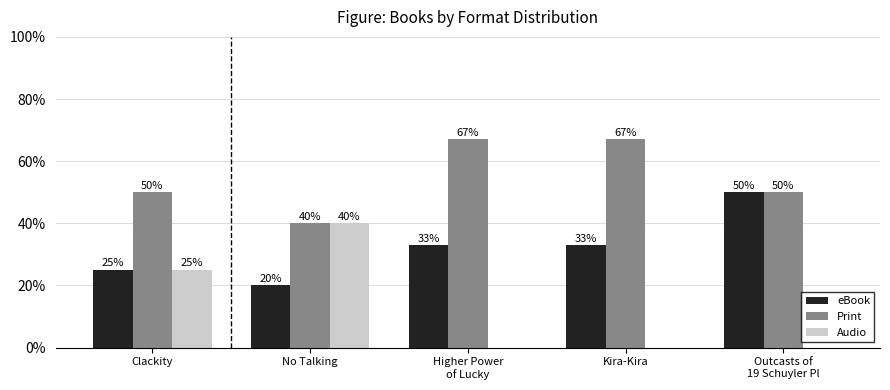

What is the difference between the Audio values at Outcasts of
19 Schuyler Pl and Clackity?

25